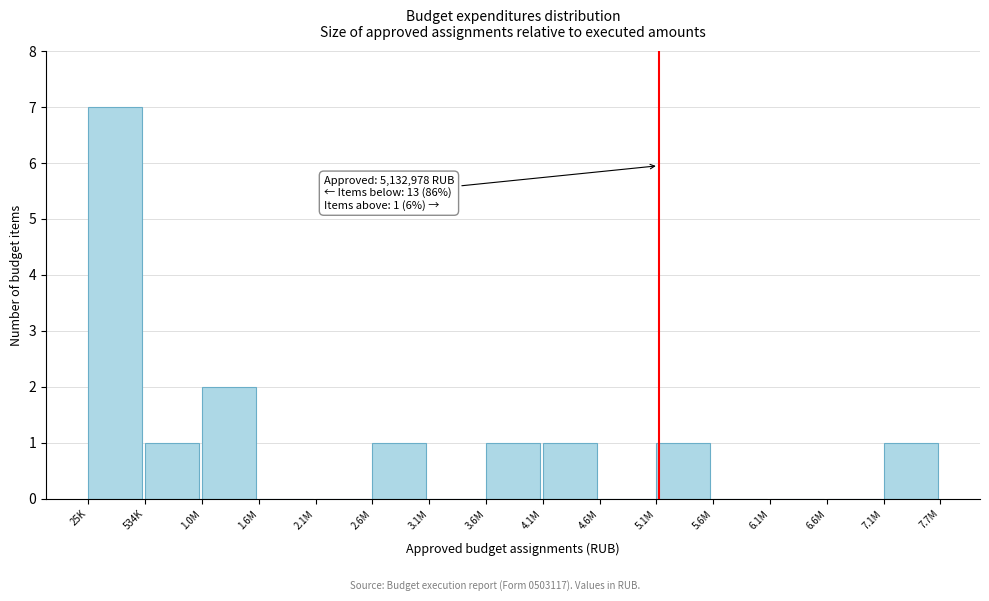

Reading left to right, extract all data points from this chart.

25K=7	534K=1	1.0M=2	1.6M=0	2.1M=0	2.6M=1	3.1M=0	3.6M=1	4.1M=1	4.6M=0	5.1M=1	5.6M=0	6.1M=0	6.6M=0	7.1M=1